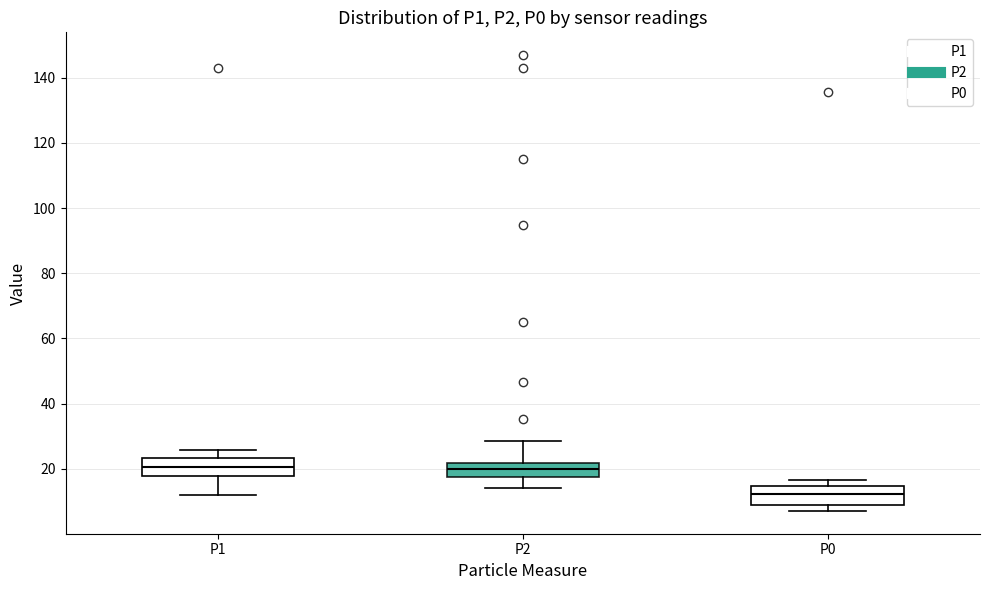

Reading left to right, read every box against the y-axis: the position of its median line, the range the box covers, and the ends of its whiskers. The values are not printed on the chart, so give them approximately, as read against the axis.

P1: median 20, box 18 to 24, whiskers 12 to 26
P2: median 20, box 18 to 22, whiskers 14 to 28
P0: median 12, box 10 to 14, whiskers 8 to 16